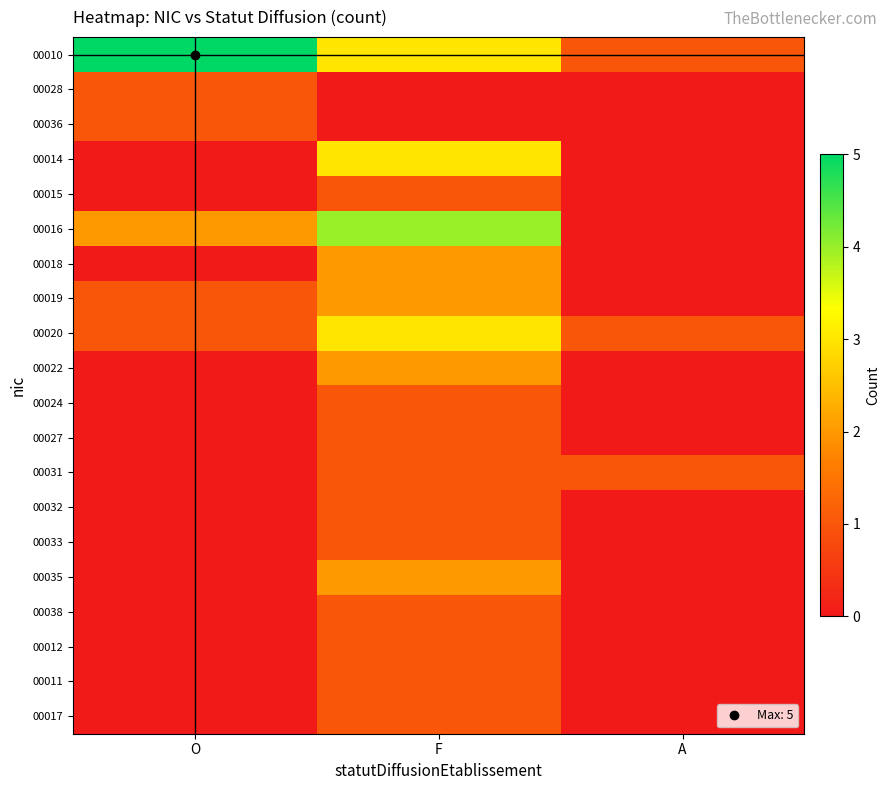

Between F and A, which series saw the biggest shift?

00016